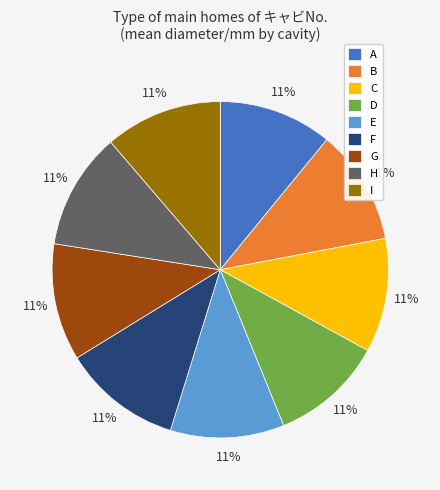

To the nearest percent, what is the average slice percentage?

11%